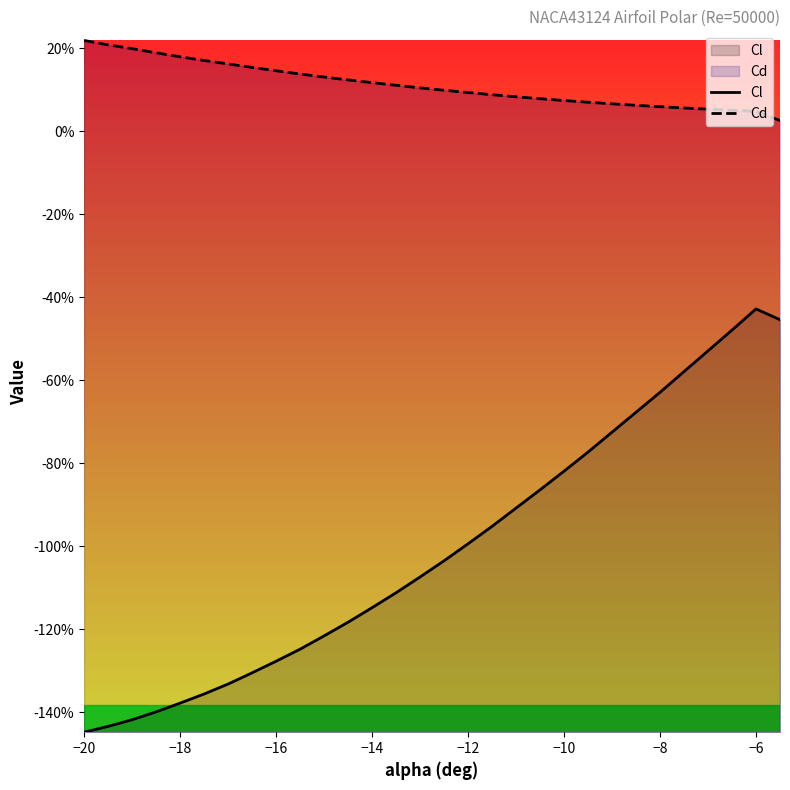

What is the lowest value of the Cl series?

-1.4